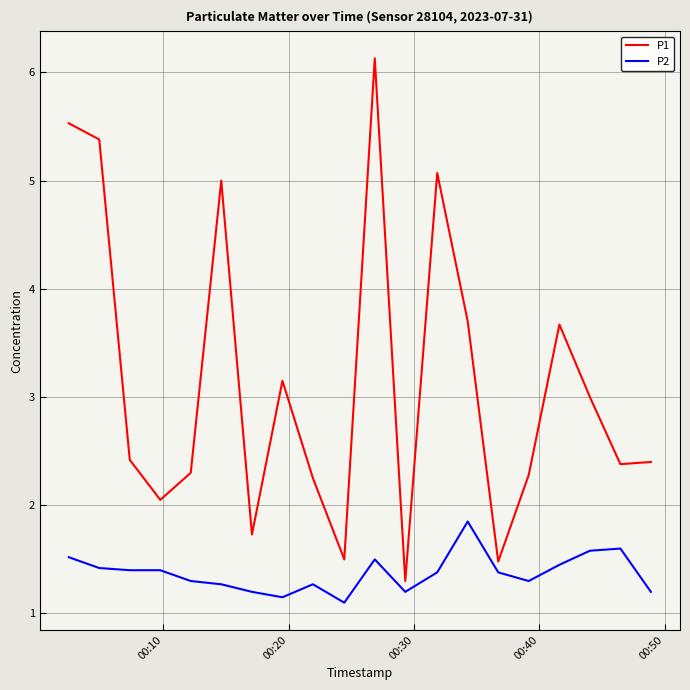

What is the smallest value displayed?

1.1